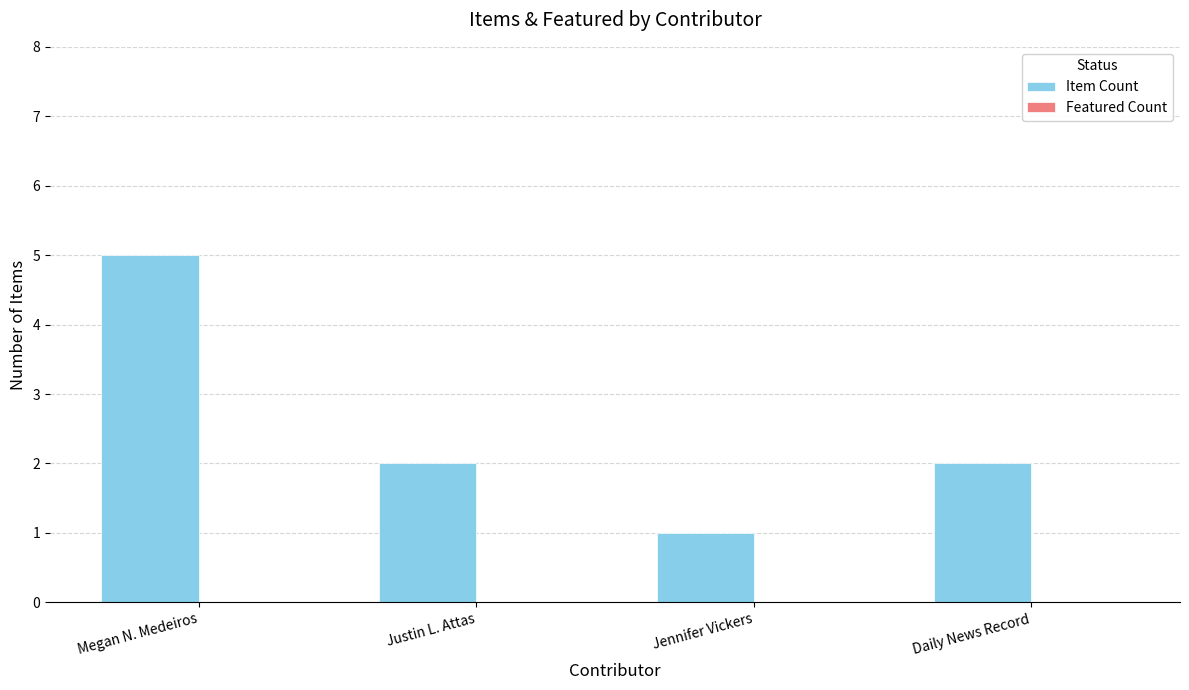

Are the bars horizontal?

No